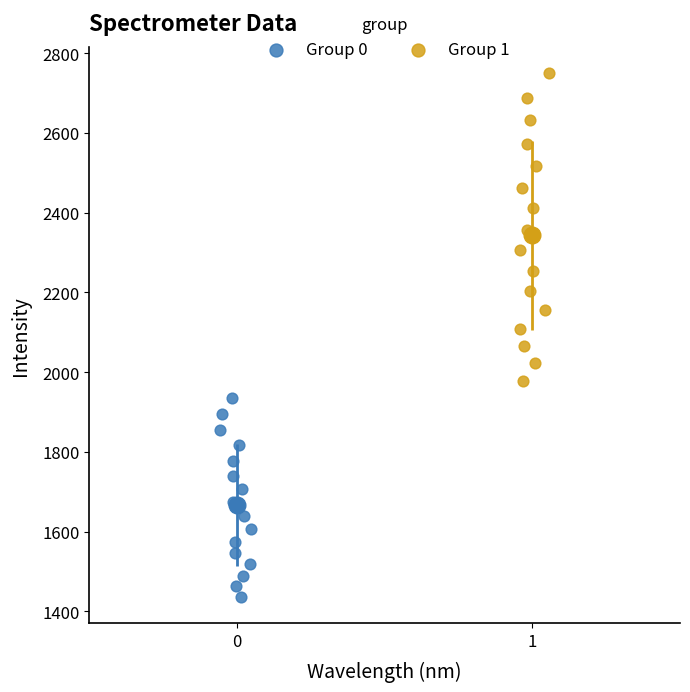

What are all the series names shown in the legend?

Group 0, Group 1